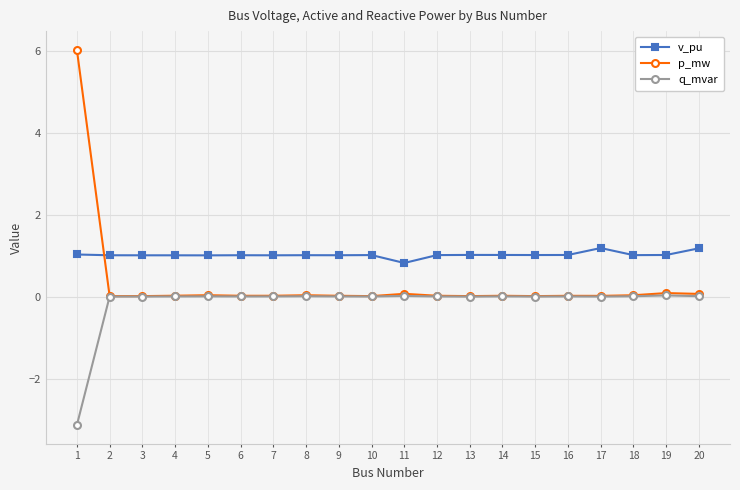

What are all the series names shown in the legend?

v_pu, p_mw, q_mvar